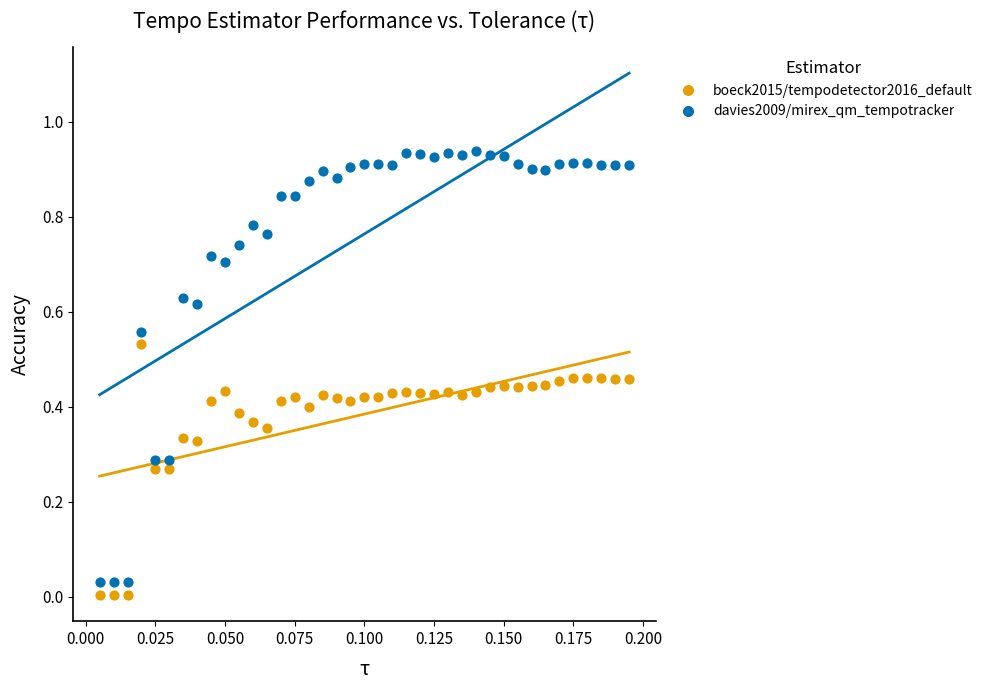

Which series reaches the maximum Y coordinate?

davies2009/mirex_qm_tempotracker